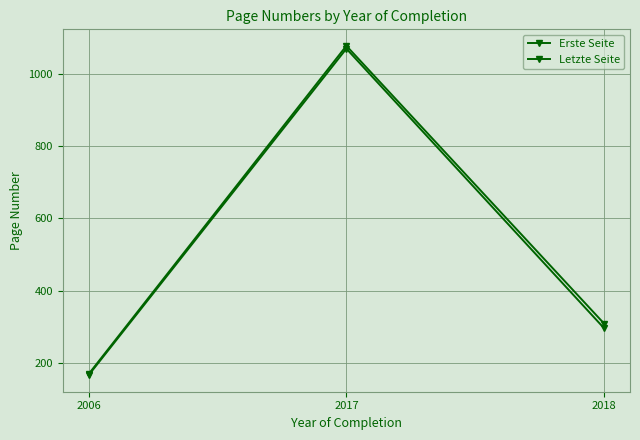

What is the value of the Erste Seite point at the 1st from the left?

165